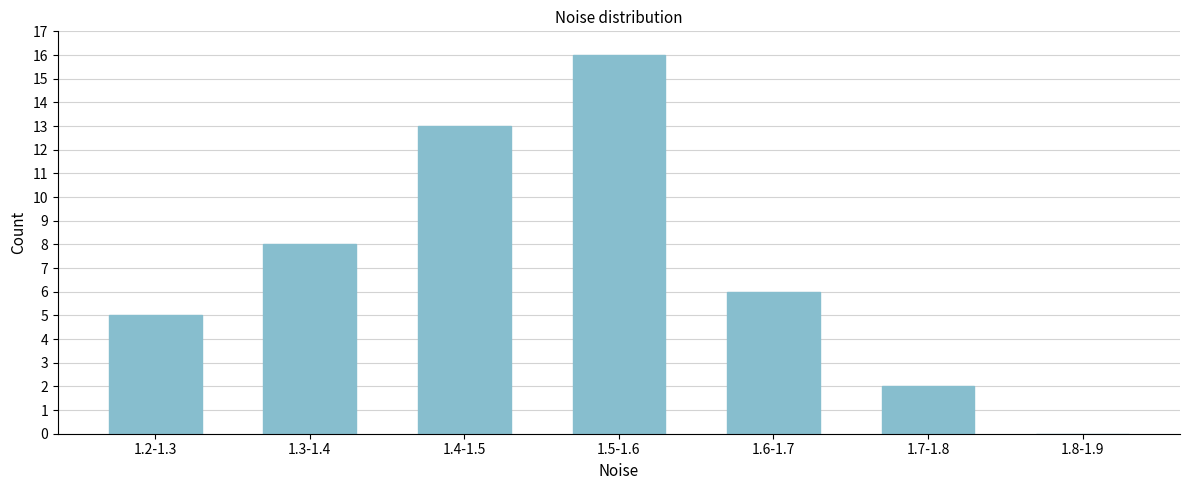

Reading left to right, list all the values displayed in this chart.

1.2-1.3=5	1.3-1.4=8	1.4-1.5=13	1.5-1.6=16	1.6-1.7=6	1.7-1.8=2	1.8-1.9=0